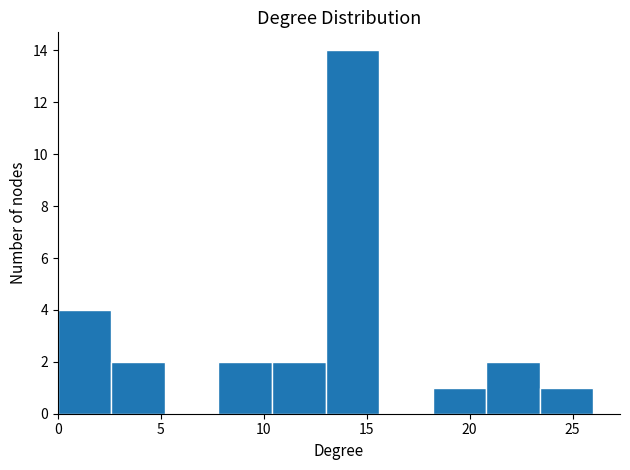

Reading left to right, list every bar in this chart as the range it spans on the x-axis followed by its height. Neither the bar edges nor the heights are printed on the chart, so give them approximately, as read against the axes.

0.0 to 2.6: 4
2.6 to 5.2: 2
5.2 to 7.8: 0
7.8 to 10.4: 2
10.4 to 13.0: 2
13.0 to 15.6: 14
15.6 to 18.2: 0
18.2 to 20.8: 1
20.8 to 23.4: 2
23.4 to 26.0: 1